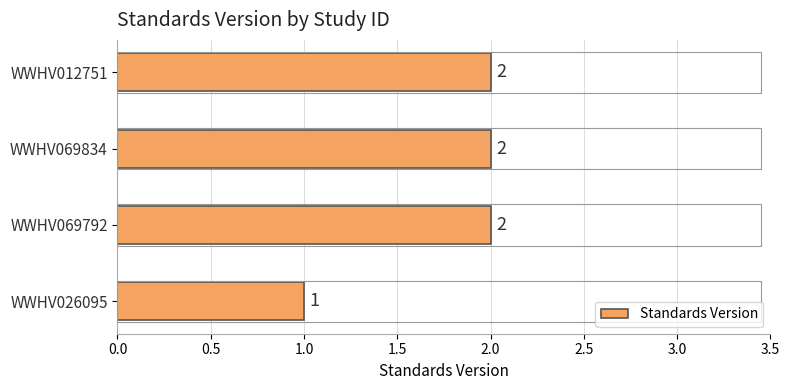

How many values are between 2 and 3?

3